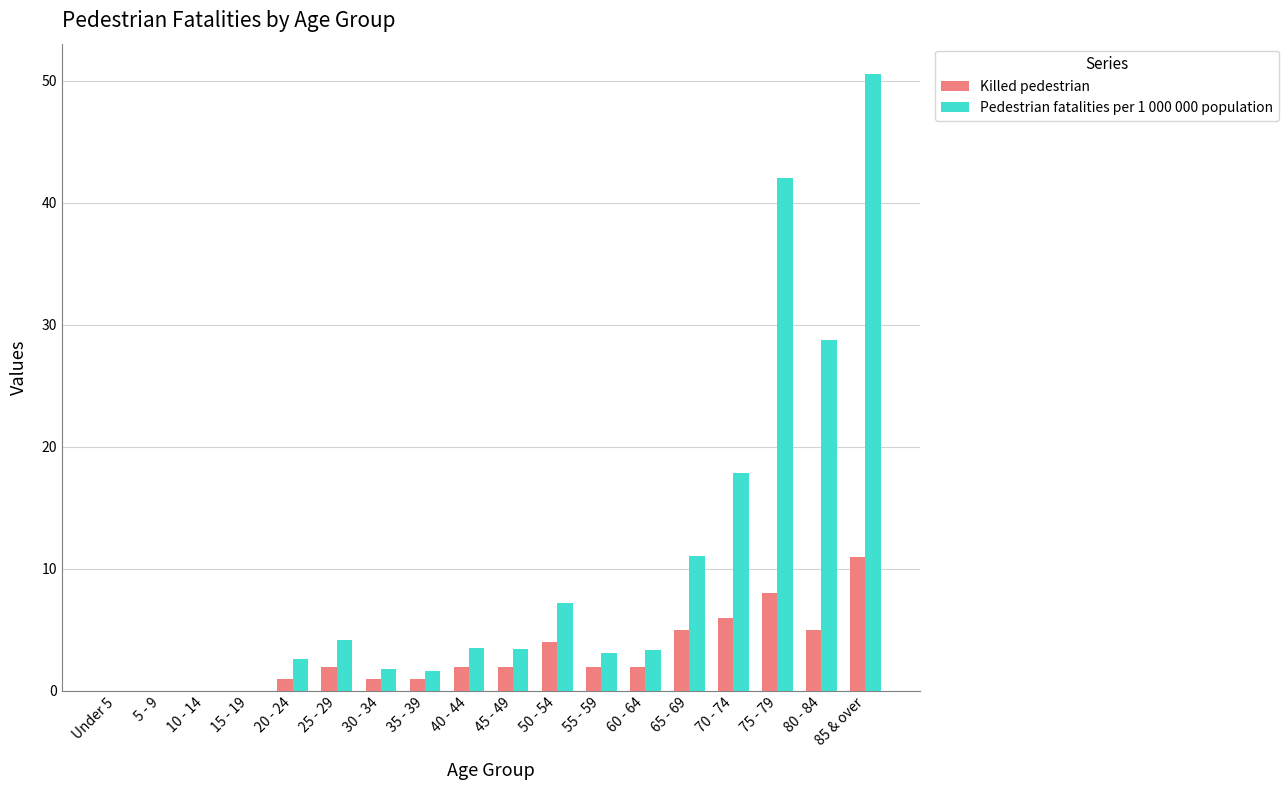

What is the sum of all Killed pedestrian values?

52.0